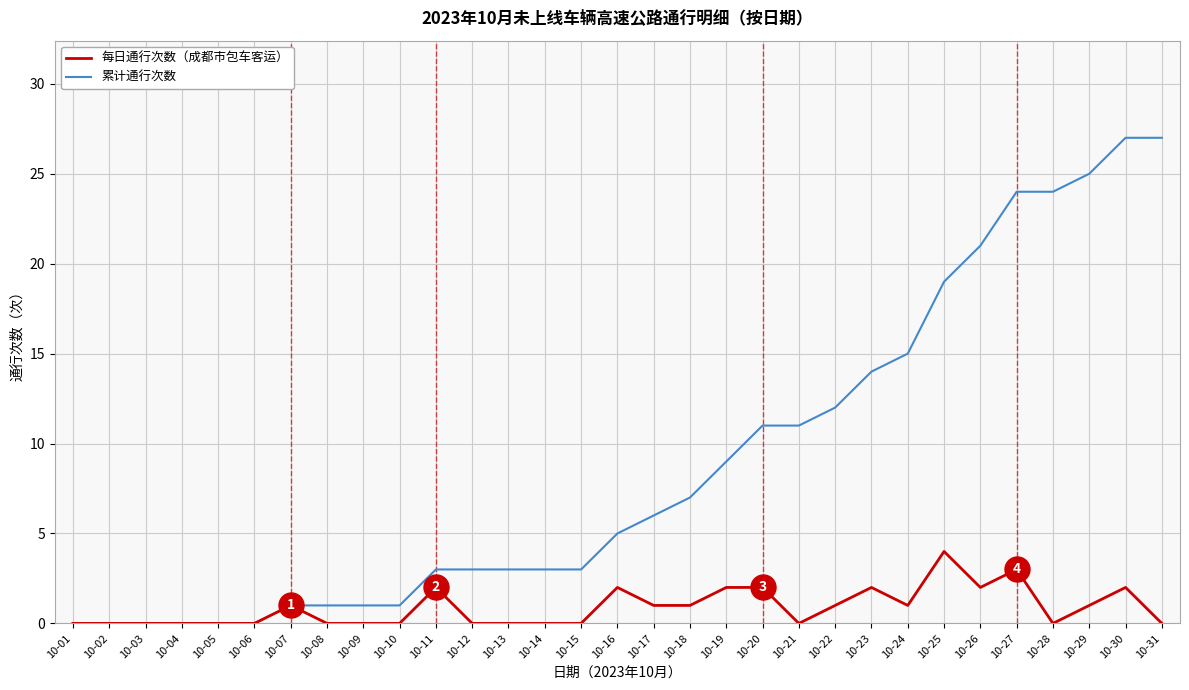

The 每日通行次数（成都市包车客运） series shows 4 at 10-25. True or false?

True